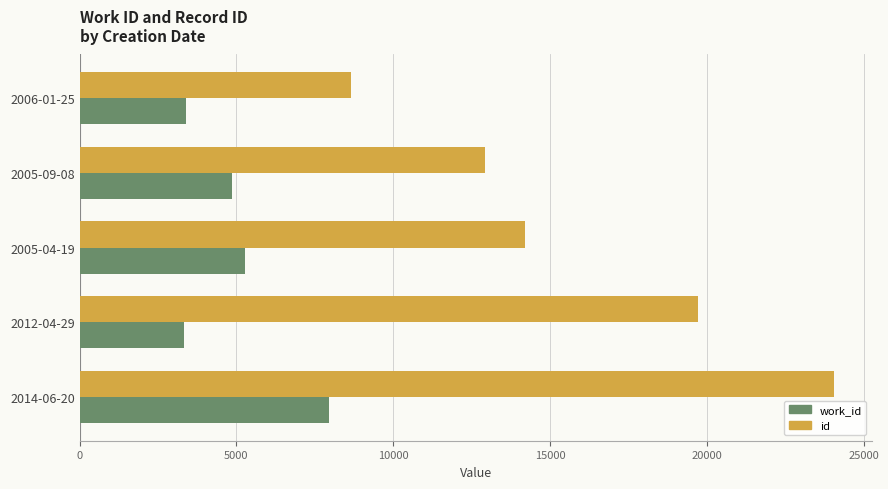

Count the number of data series in this chart.

2